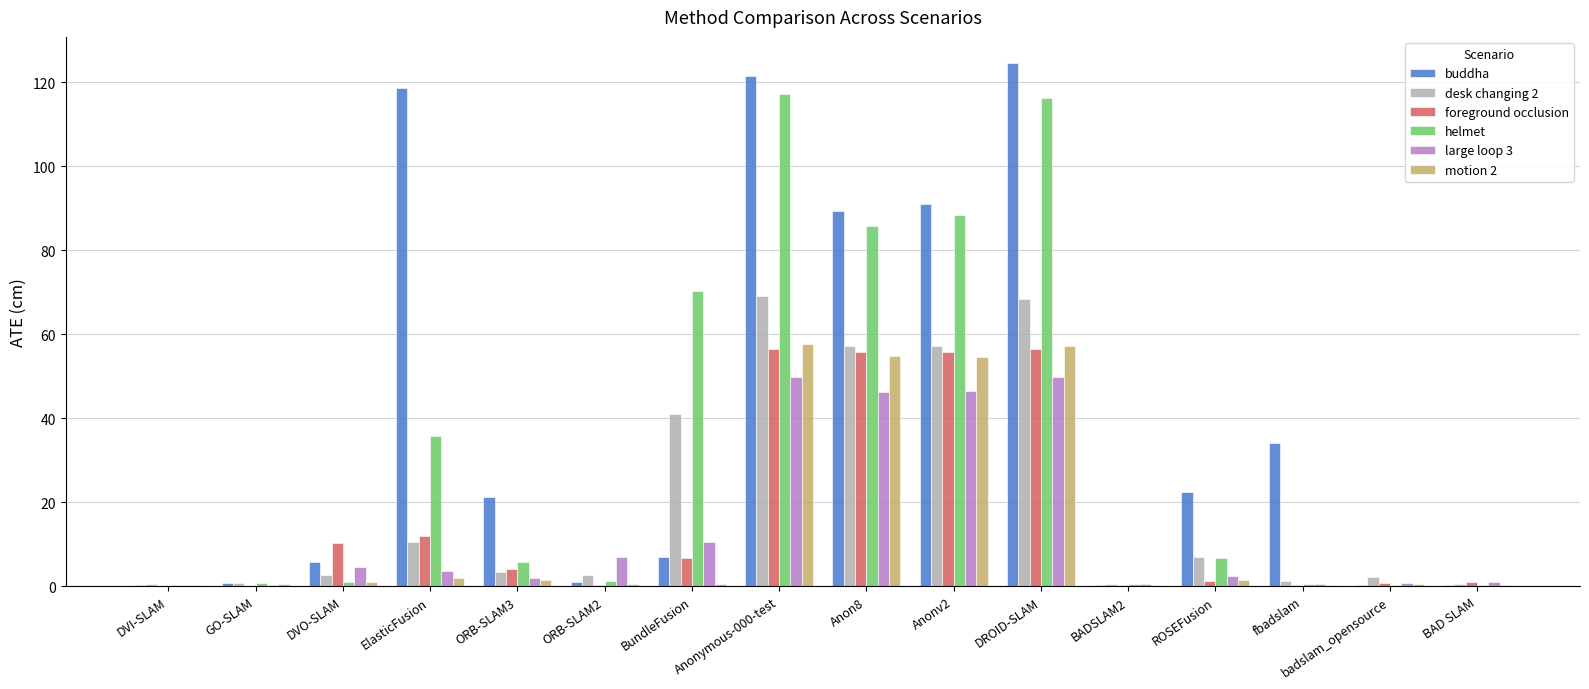

What is the highest value of the helmet series?

117.1